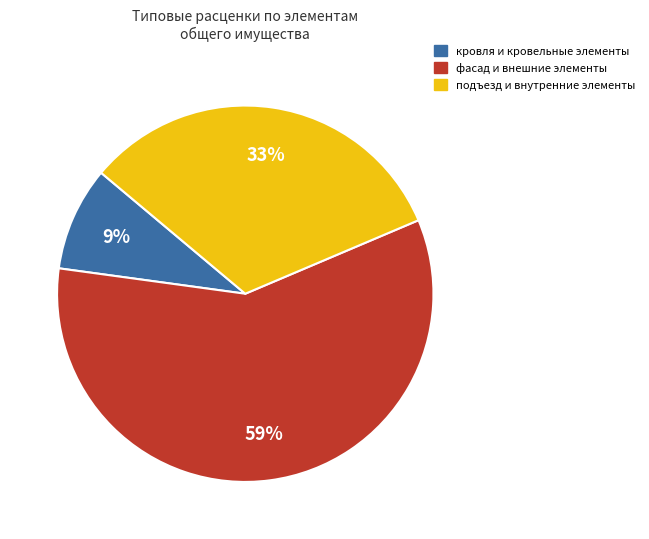

Does any single category account for the majority?

Yes